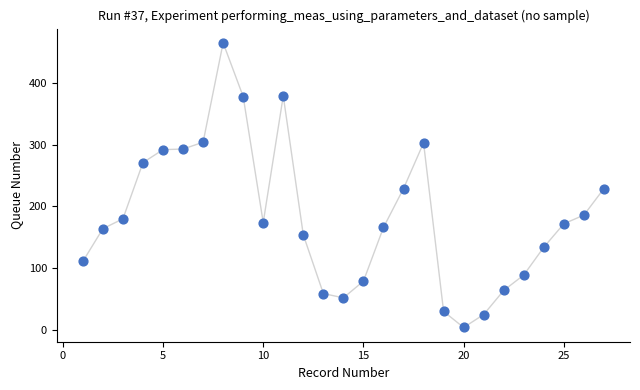

What is the range of Y values (max minus min)?

461